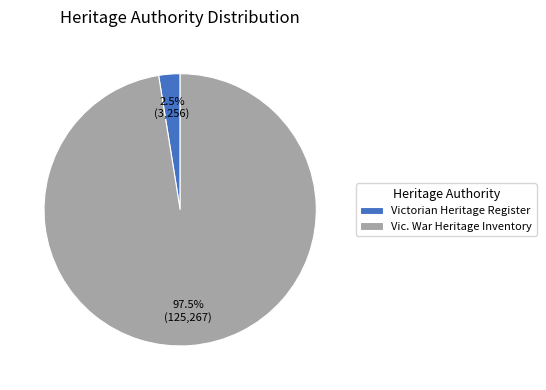

How much of the chart is everything except Victorian Heritage Register?

97.5%